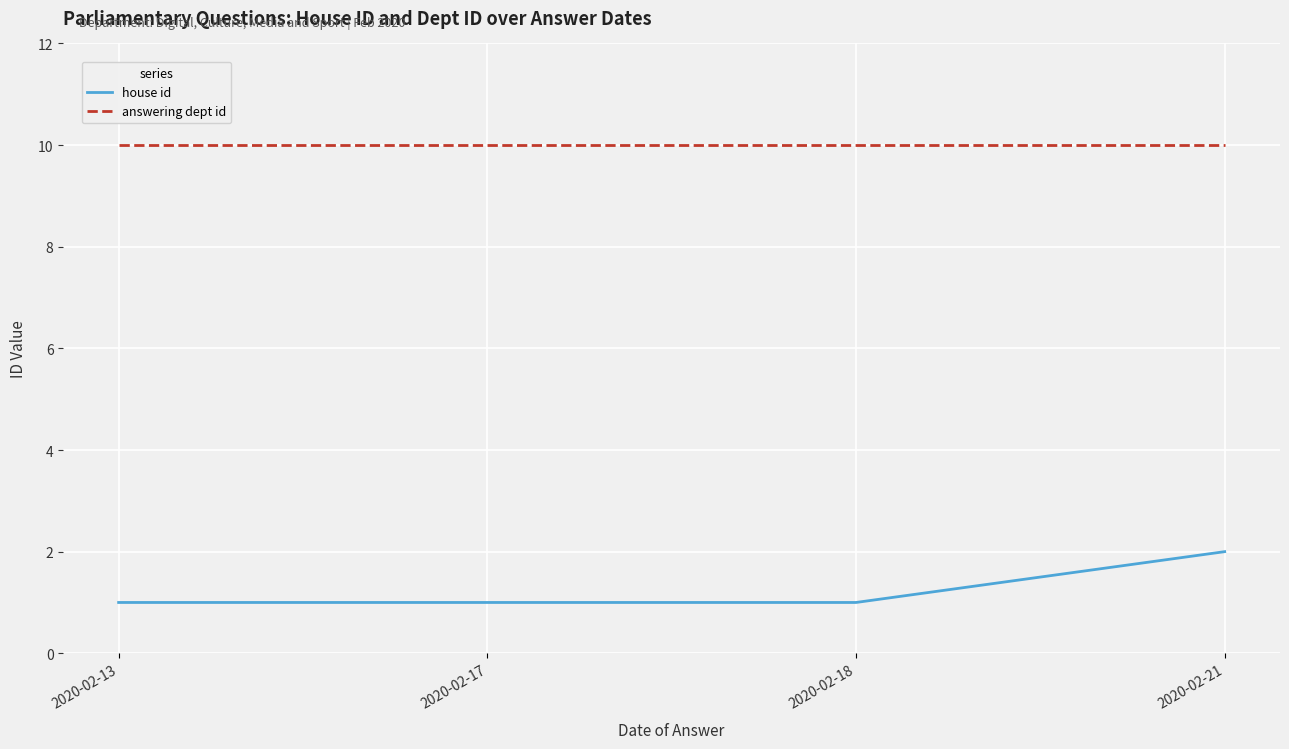

What value does the house id series have at 2020-02-17?

1